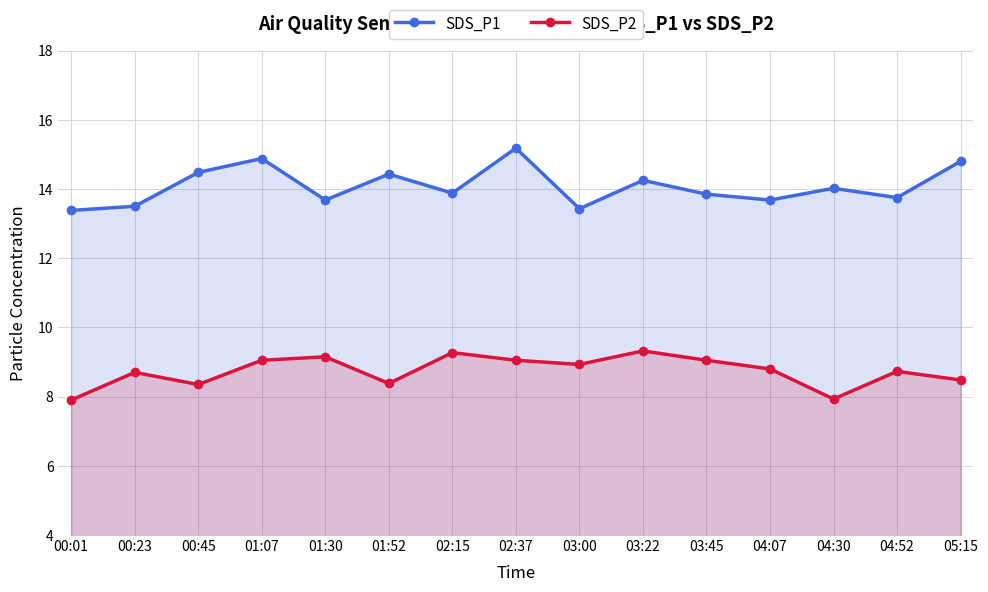

What is the sum of all SDS_P2 values?

131.1